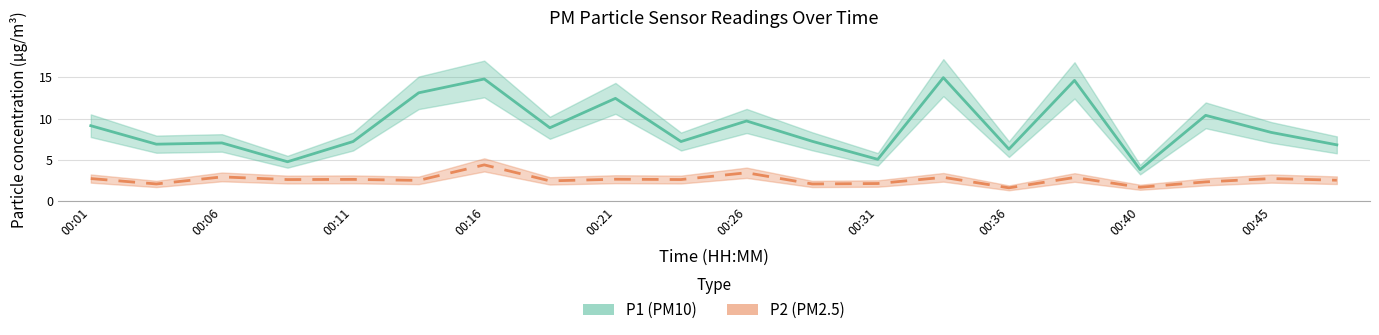

List the series in order of their peak value, lowest first.

P2, P1